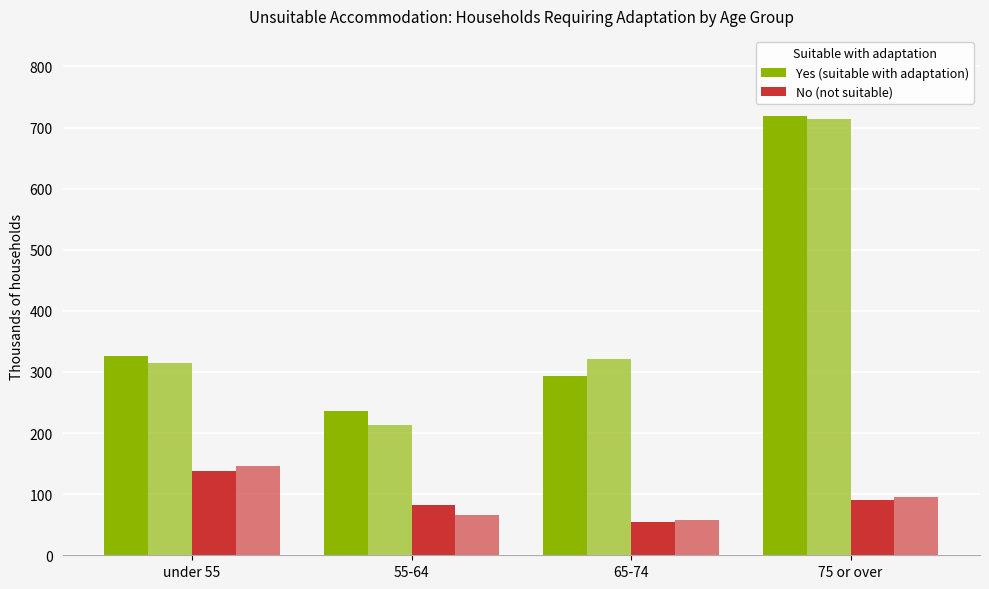

What is the label of the 1st bar from the right?

75 or over